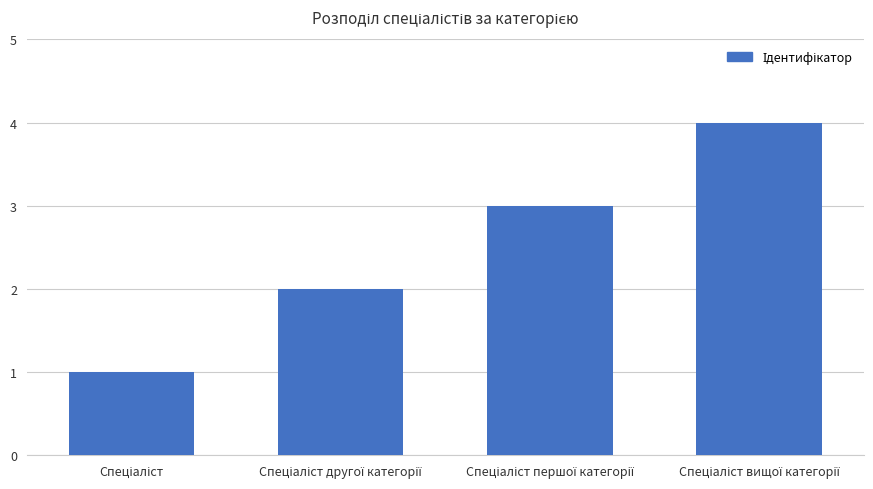

What is the greatest value displayed?

4